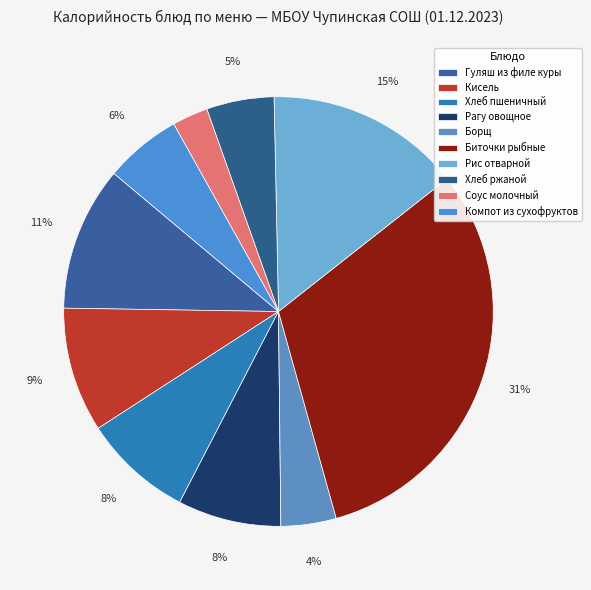

How many slices are in this pie chart?

10